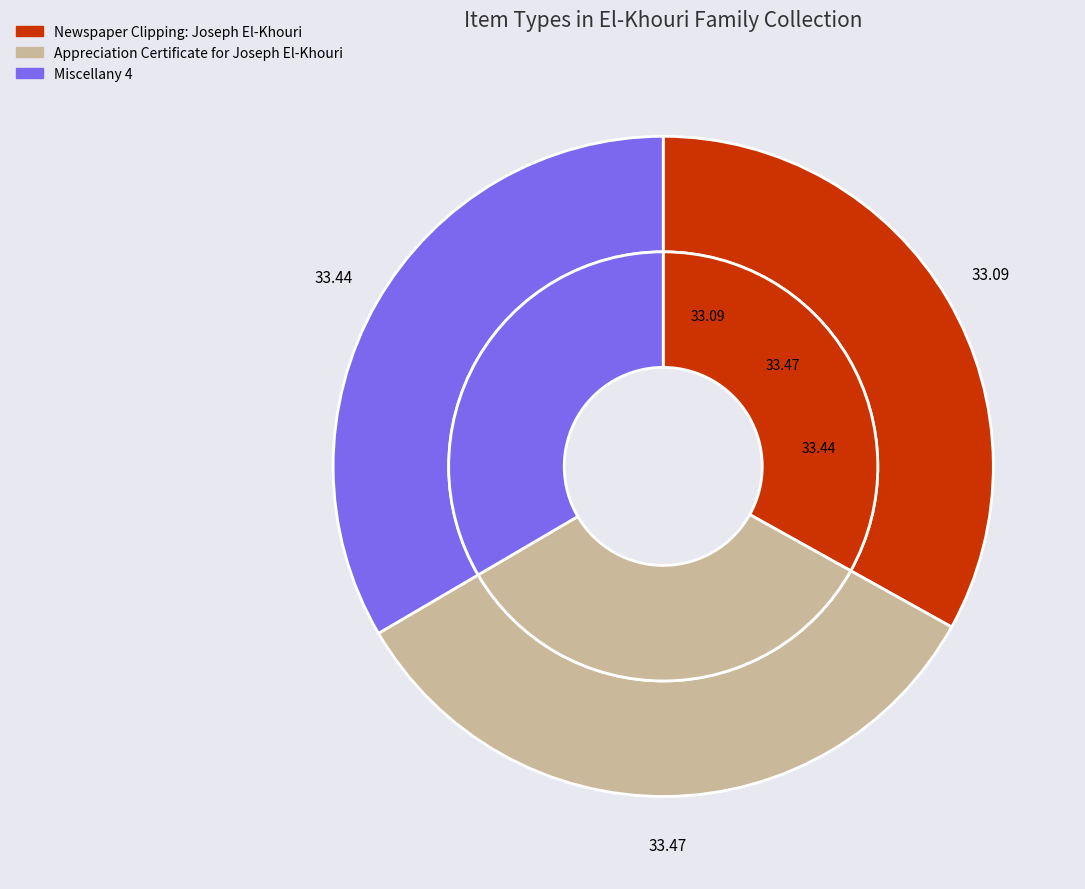

Approximately how many times larger is the value at Appreciation Certificate for Joseph El-Khouri compared to Newspaper Clipping: Joseph El-Khouri?

1.0